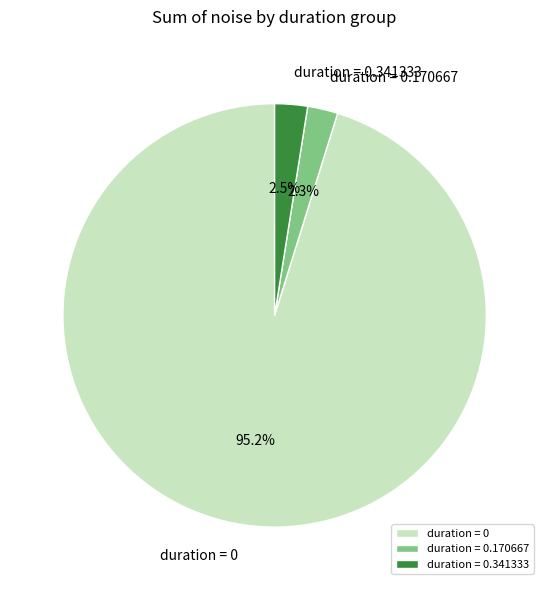

Which category has the biggest portion of the pie?

duration = 0